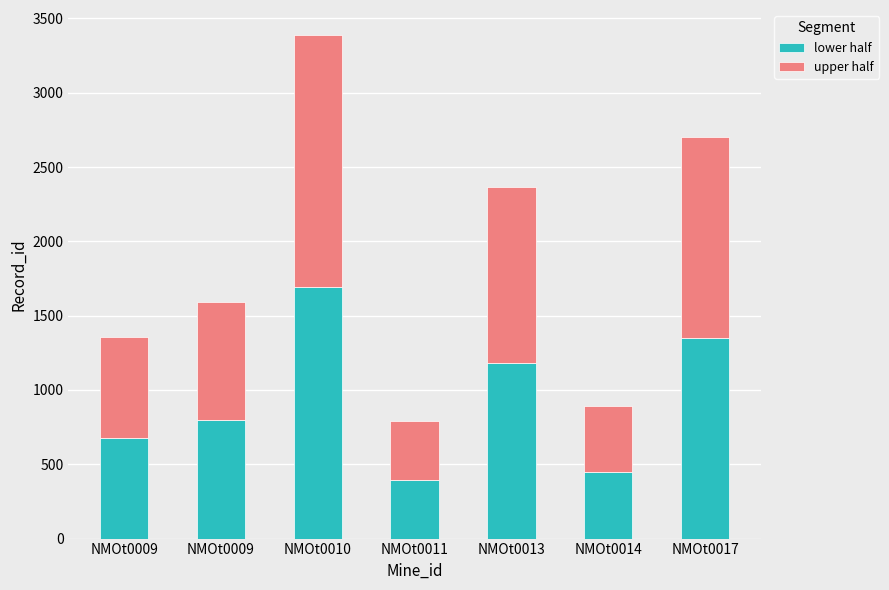

What is the difference between the maximum and minimum values in the lower half series?

1296